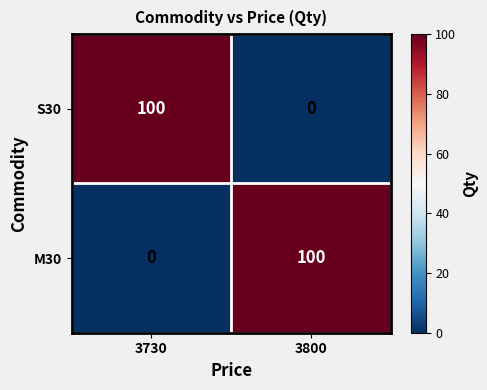

What is the total value across all series at 3800?

100